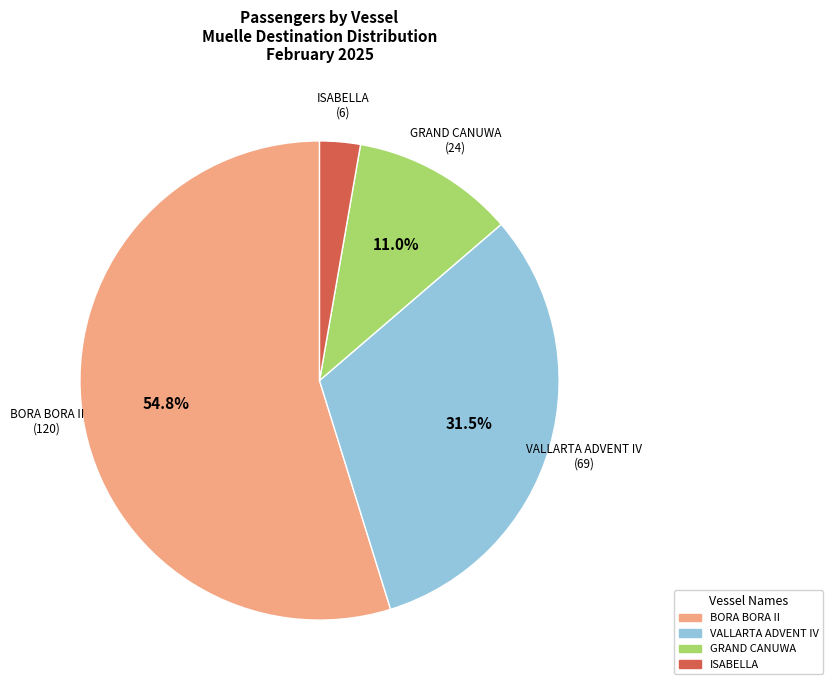

Is there a majority slice in this chart?

Yes